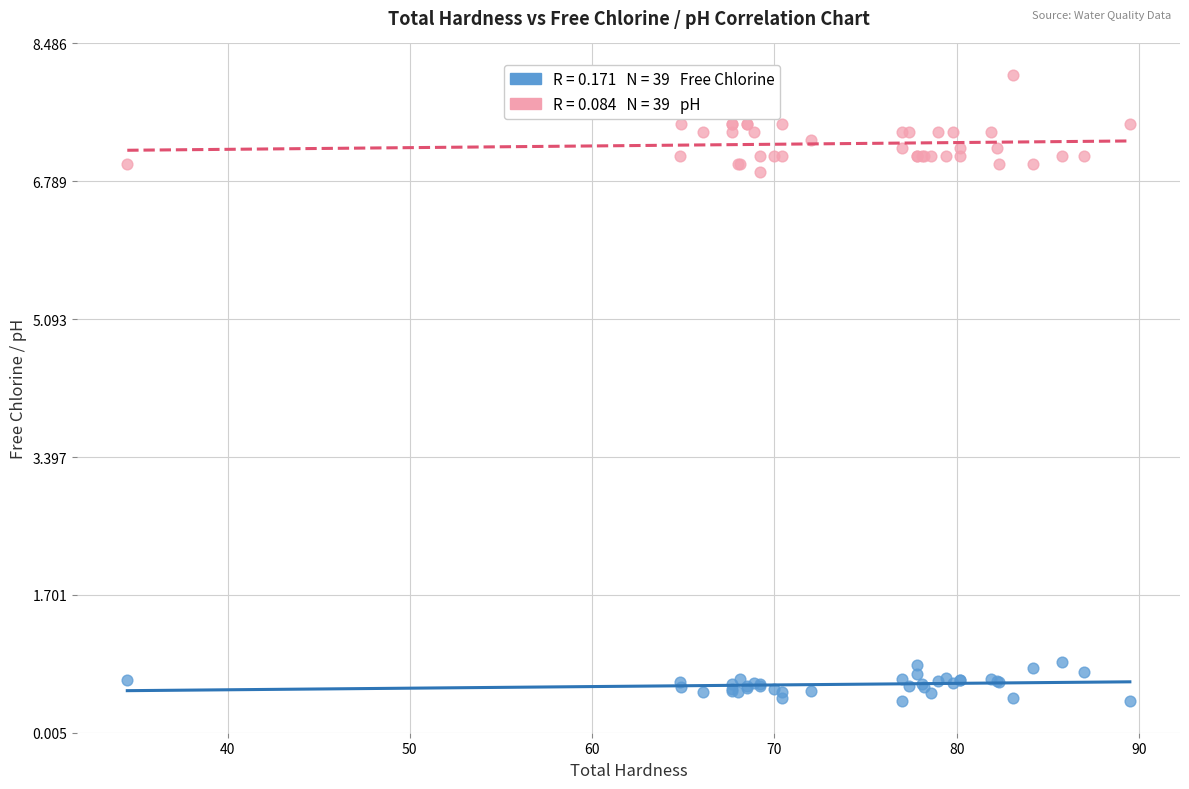

Across all series, what Y value is closest to 4?

6.9